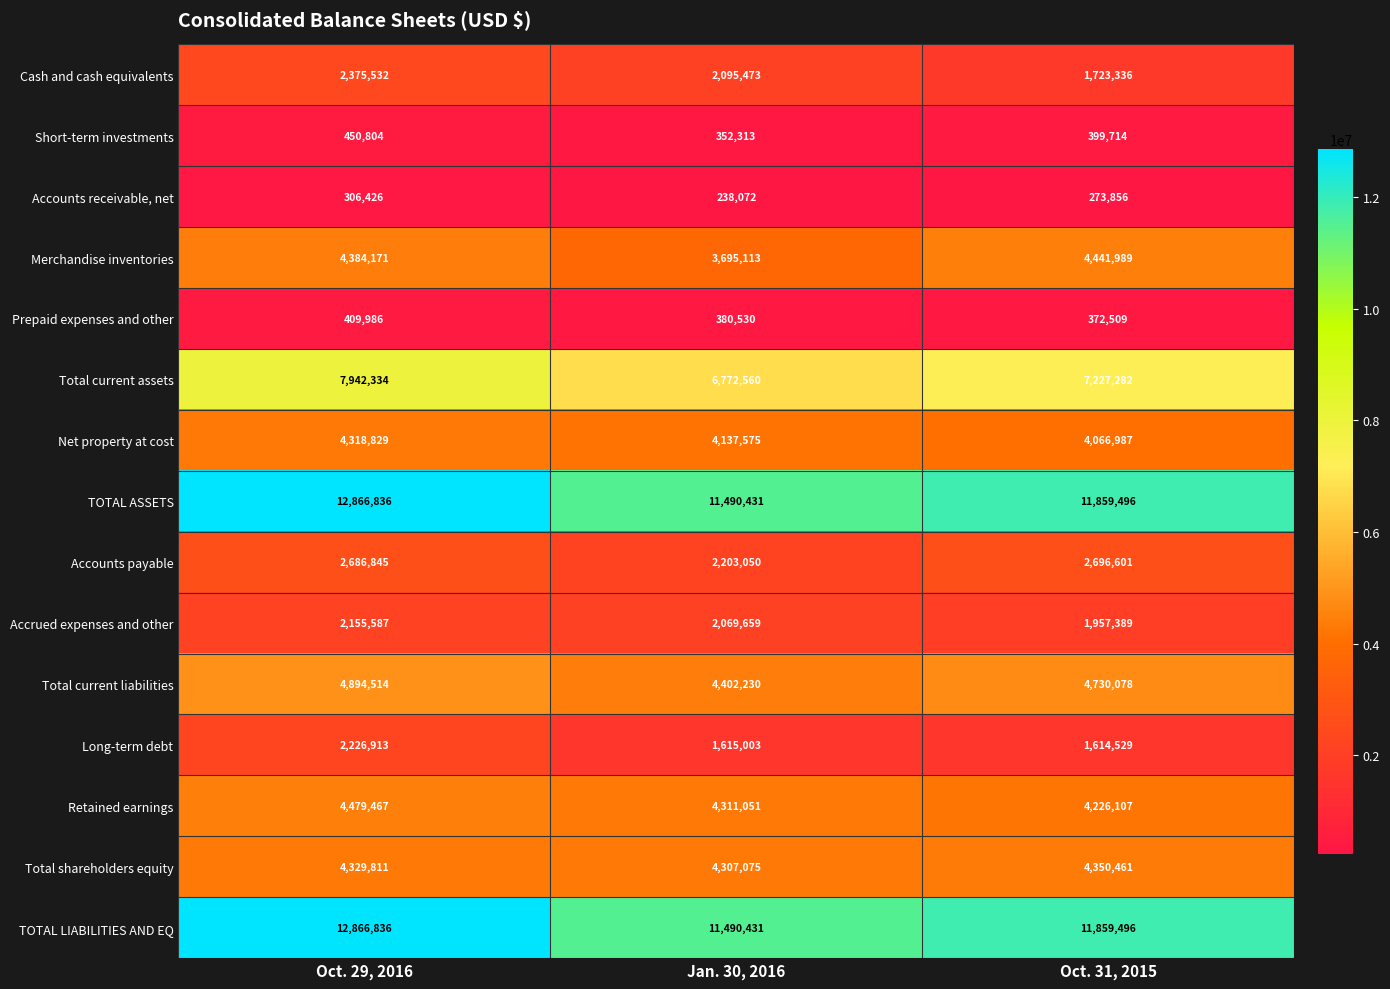

True or false: Prepaid expenses and other has a value of 409986 at Oct. 29, 2016.

True